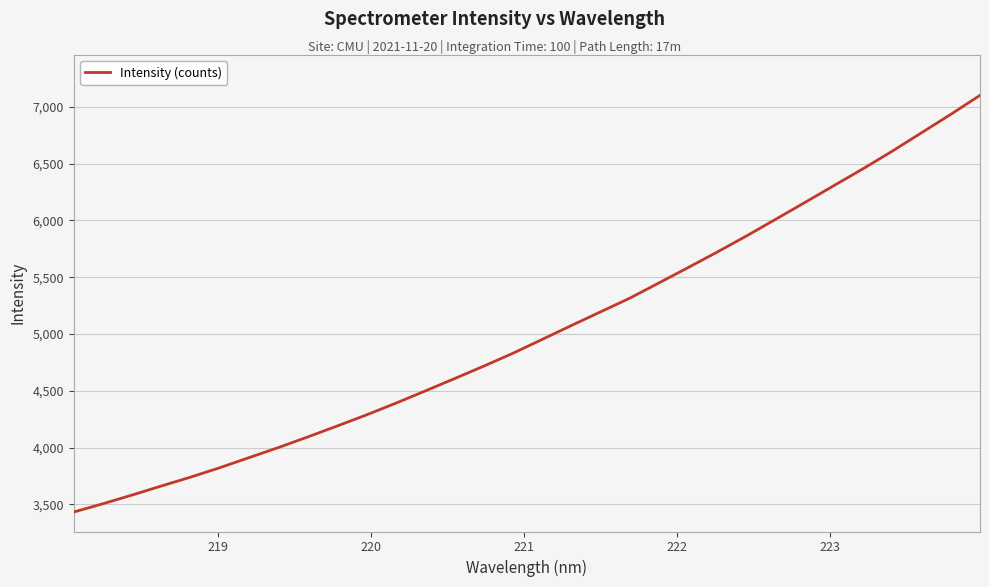

What is the smallest value displayed?

3433.0